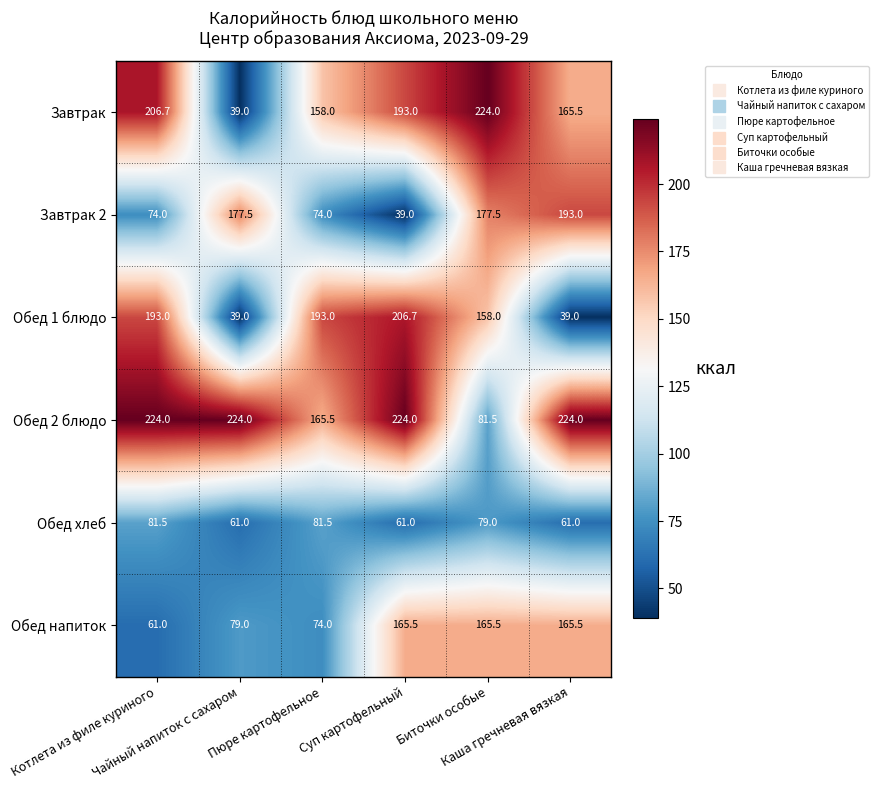

What is the average value of the Обед хлеб series?

70.8